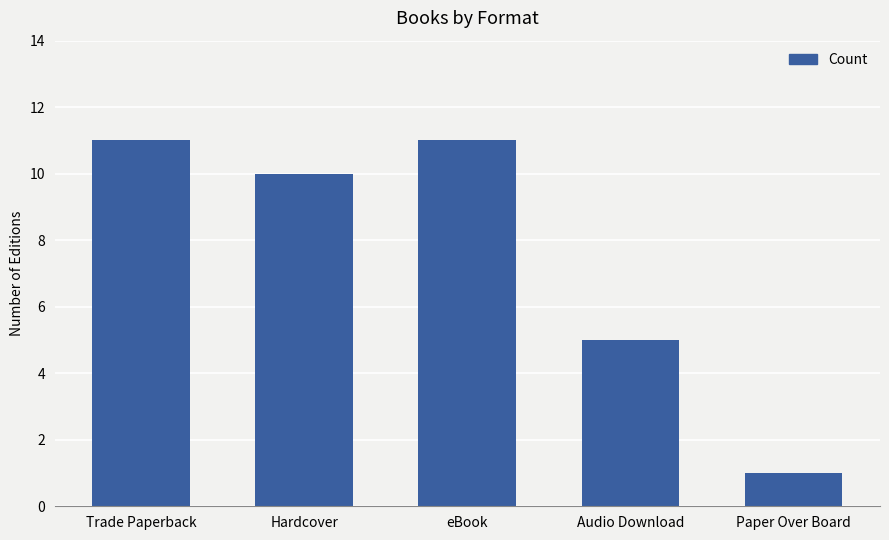

Where is the data nearest to the value 6?

Audio Download